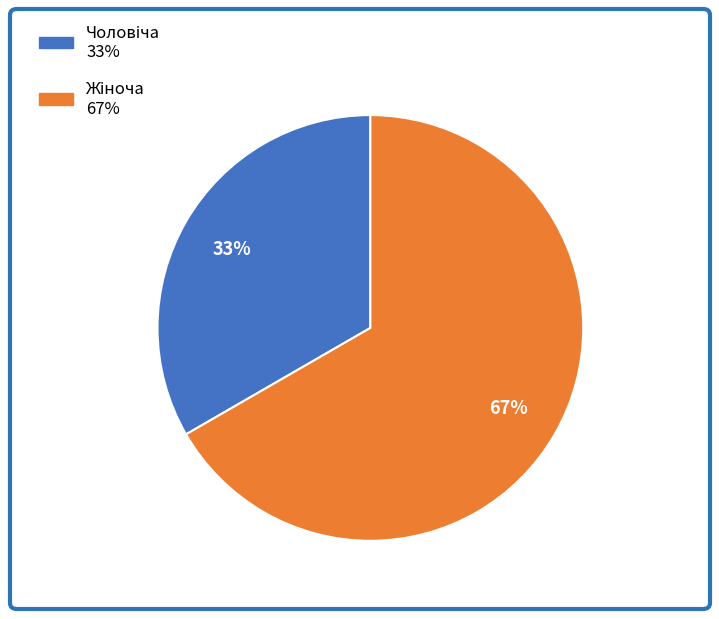

To the nearest percent, what is the average slice percentage?

50%